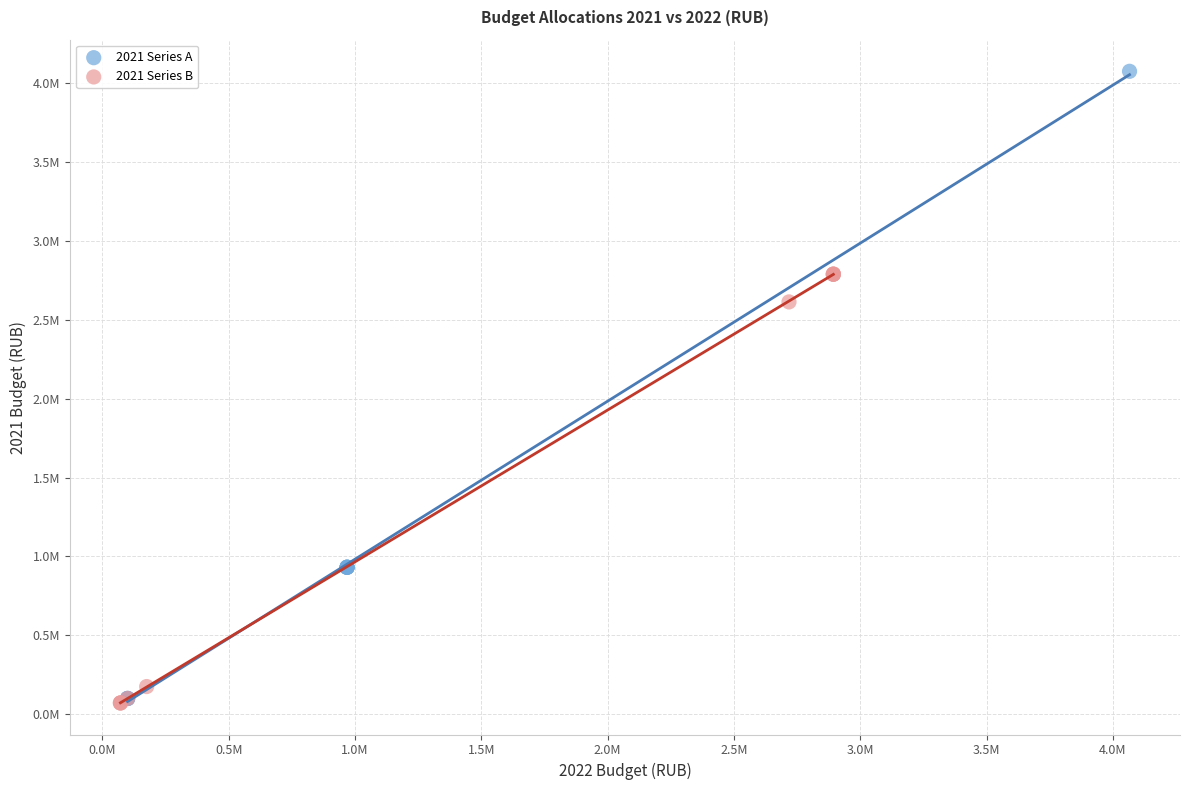

What are all the series names shown in the legend?

2021 Series A, 2021 Series B